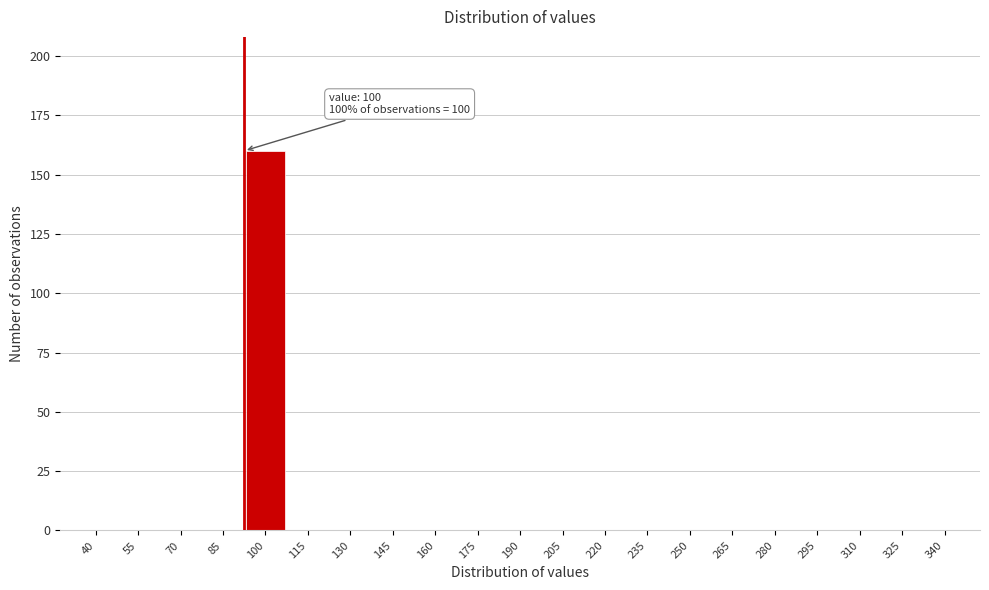

Reading left to right, list all the values displayed in this chart.

40=0	55=0	70=0	85=0	100=160	115=0	130=0	145=0	160=0	175=0	190=0	205=0	220=0	235=0	250=0	265=0	280=0	295=0	310=0	325=0	340=0